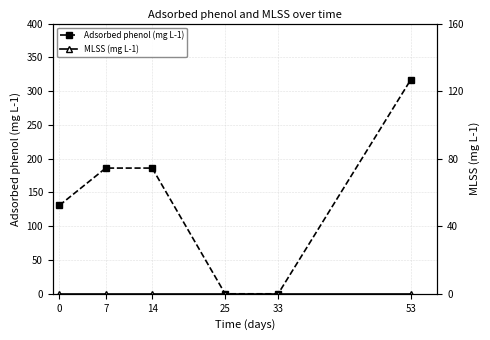

At which category is the sum across all series the highest?

53